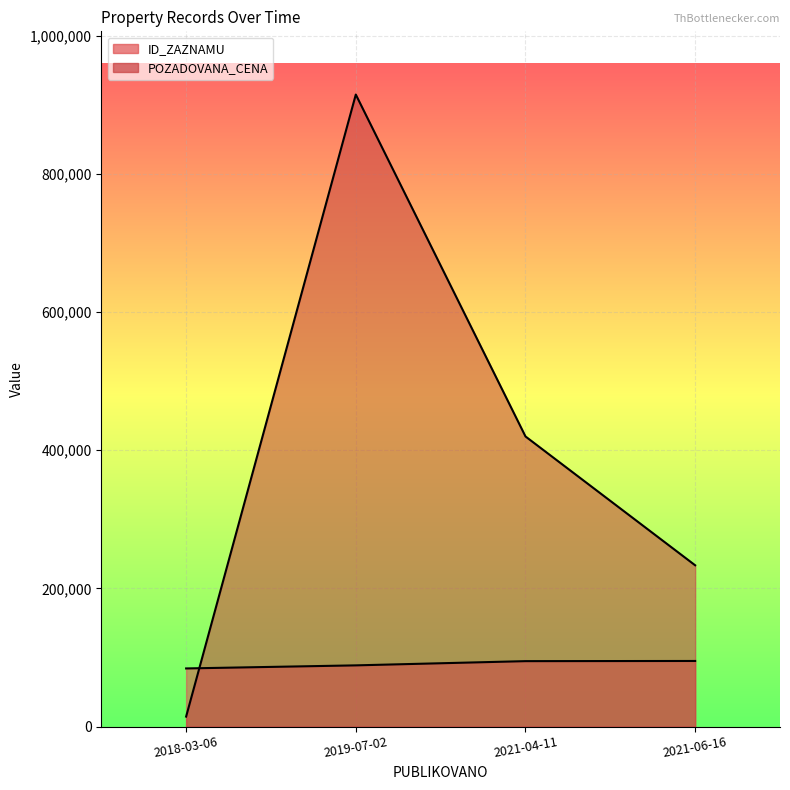

What is the average value of the POZADOVANA_CENA series?

395732